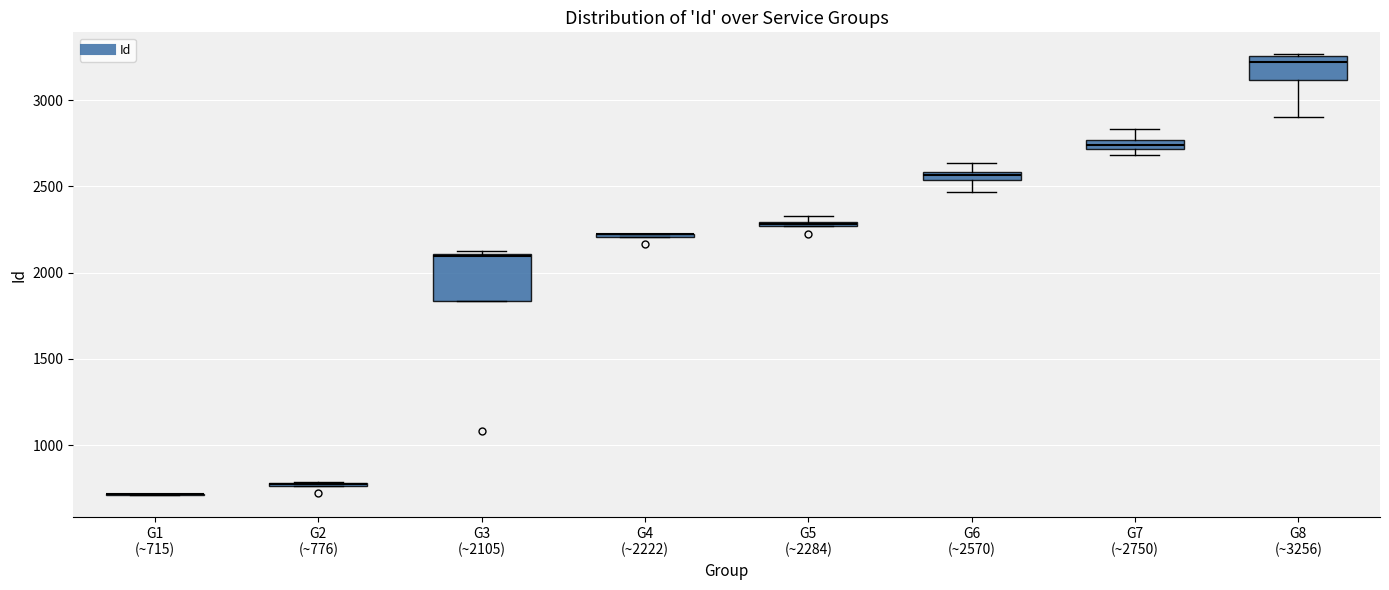

Comparing the boxes themselves (not the whiskers), which one is the tallest?

G3 (~2105)